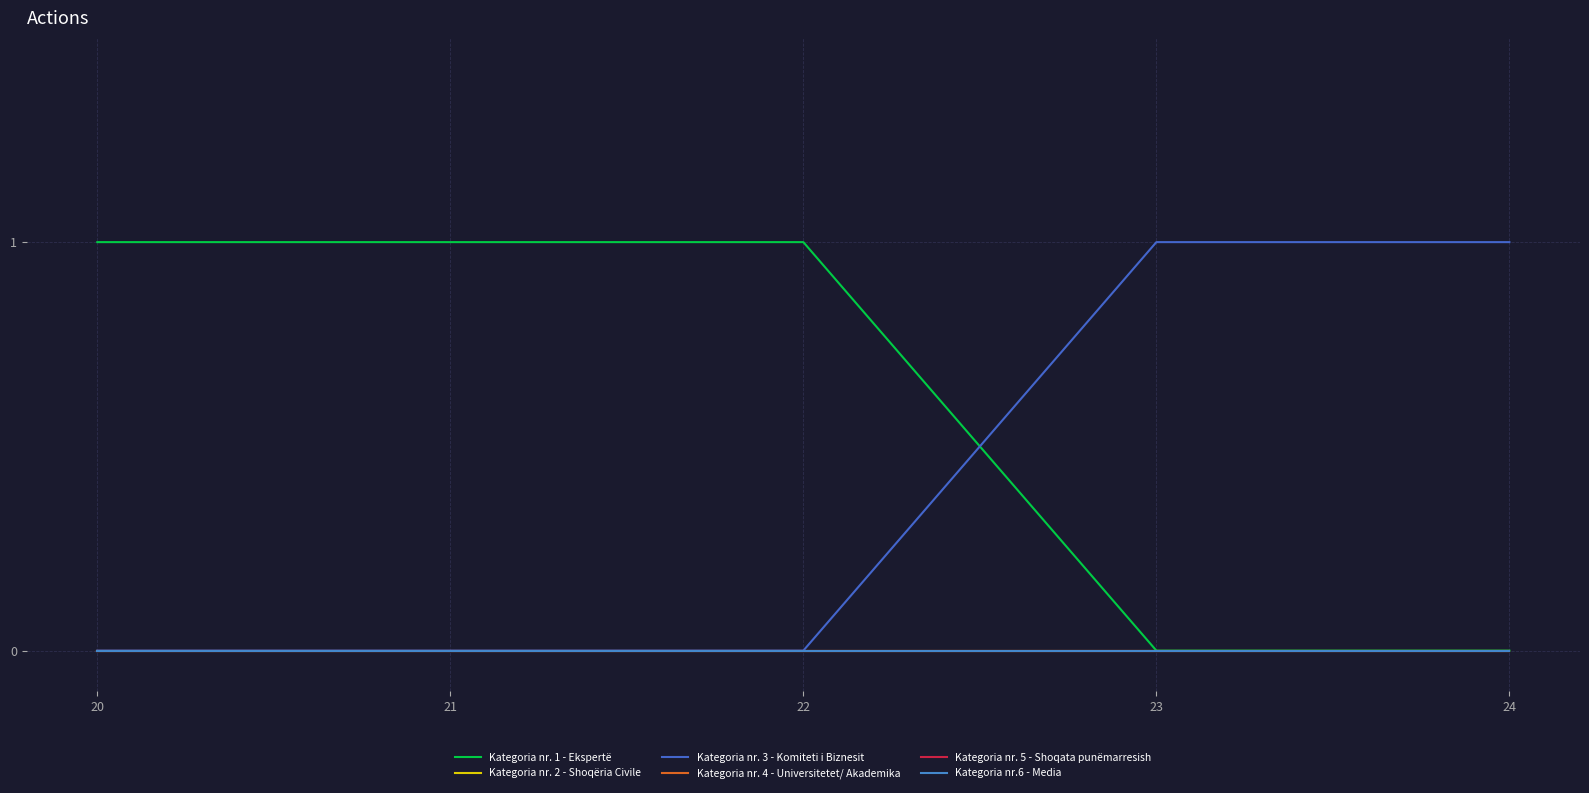

Is this an area chart (filled region under the line)?

No